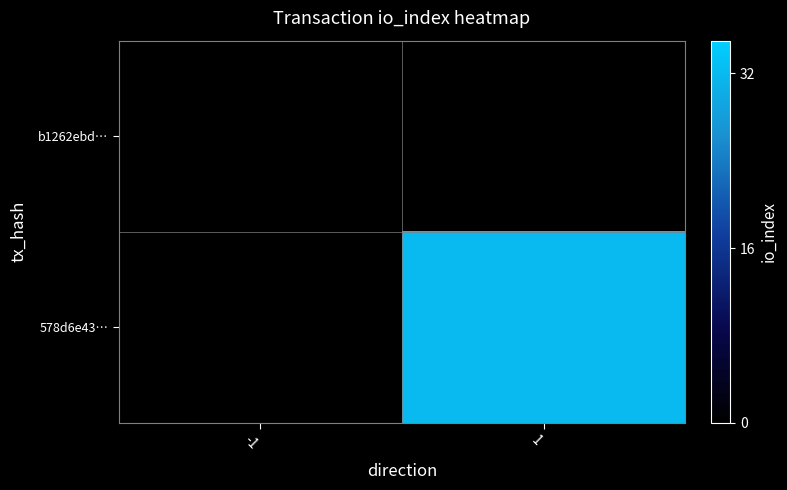

Rank the series at -1 from lowest to highest value.

578d6e43…, b1262ebd…